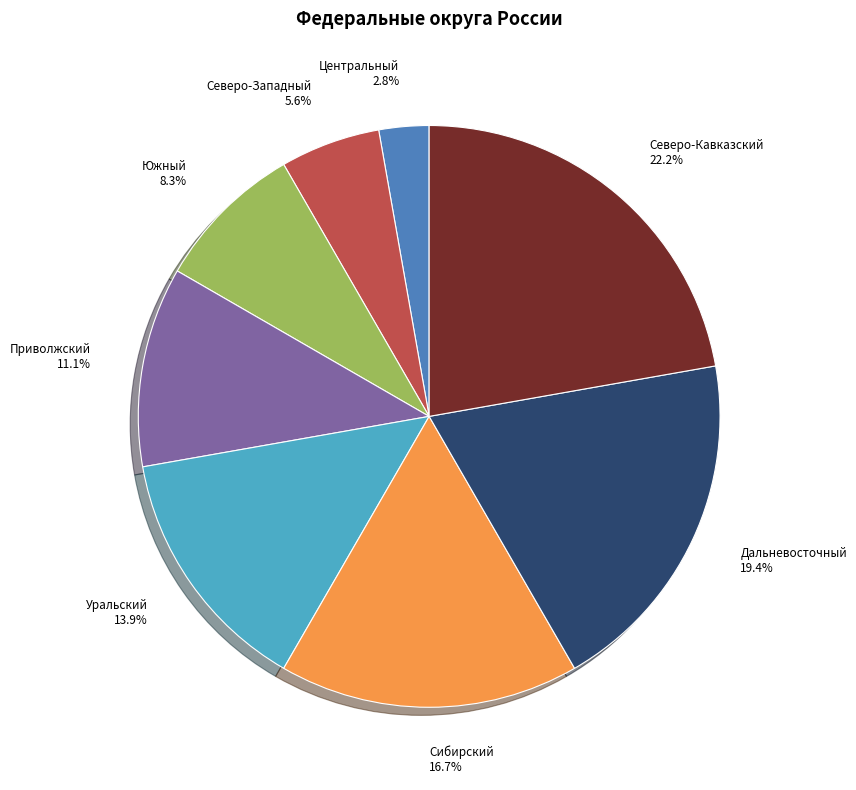

Does any single category account for the majority?

No